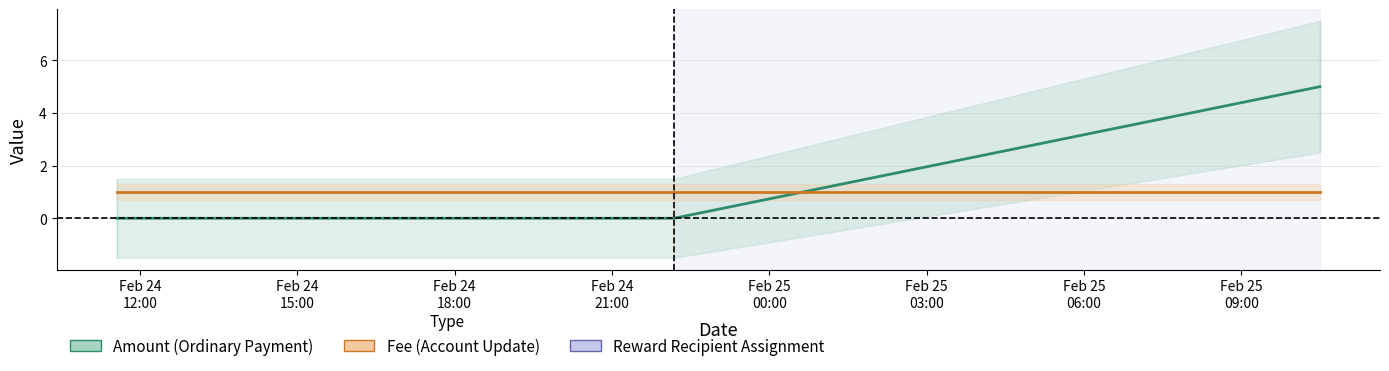

What position from the left is Feb 24
15:00?

2